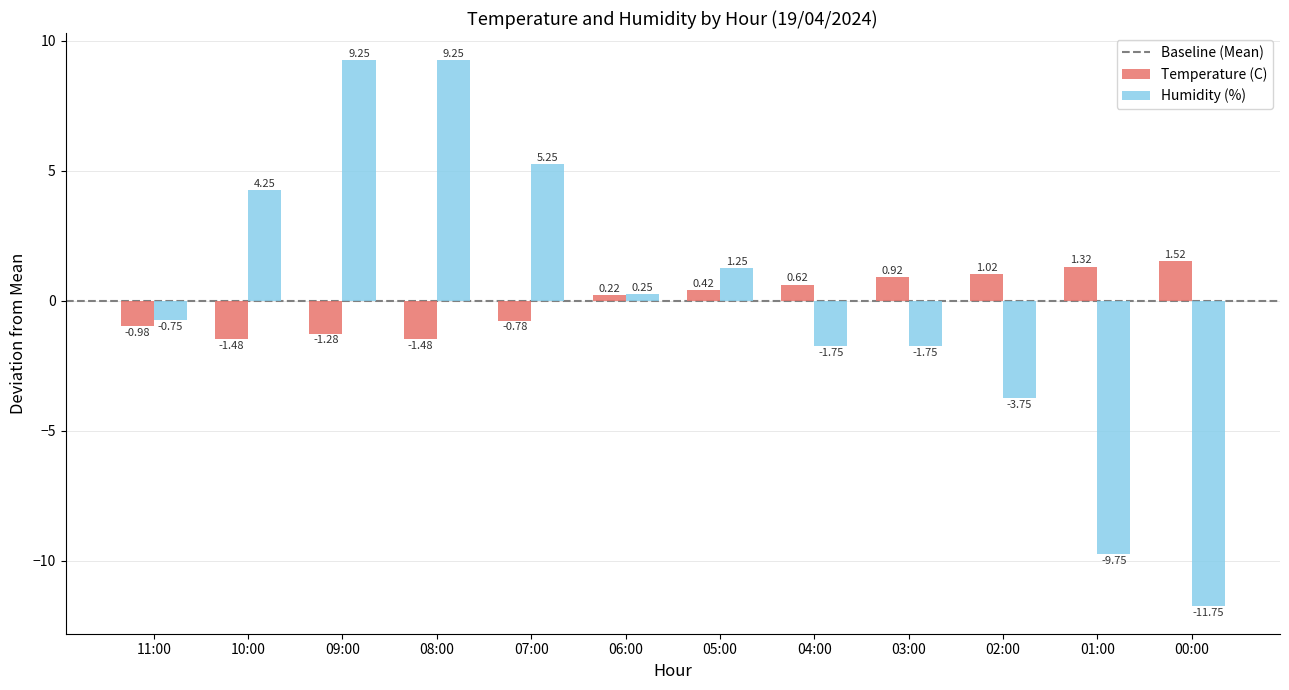

What is the difference between the maximum and minimum values in the Temperature (C) series?

3.0